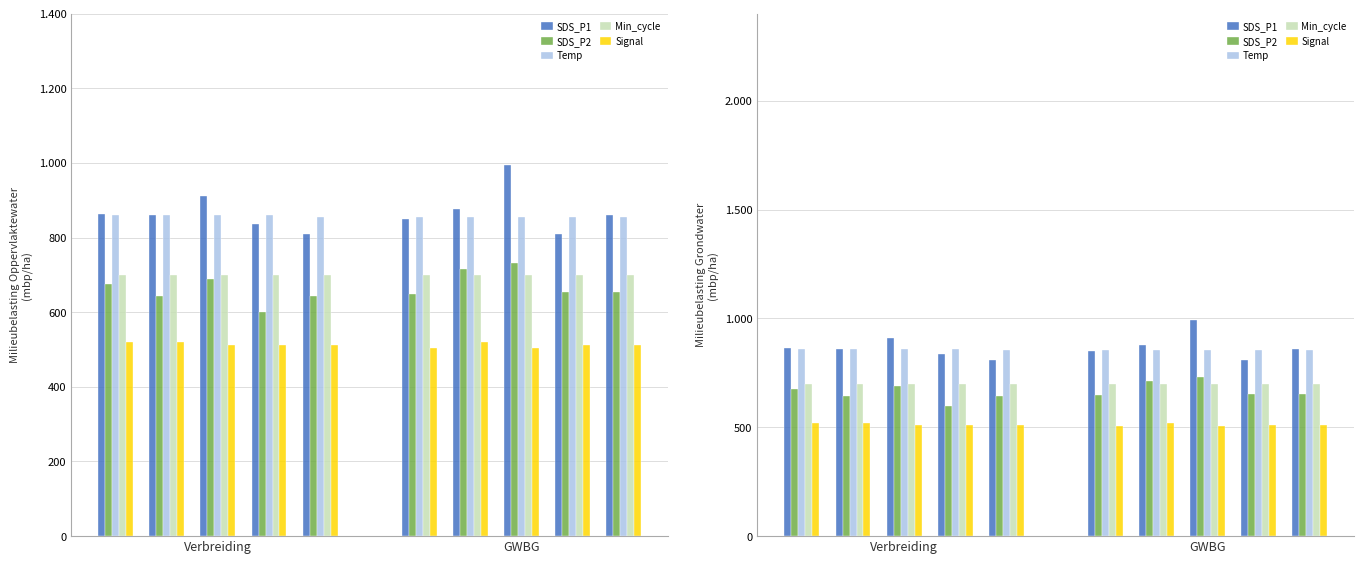

What is the value of the SDS_P2 bar at the 2nd from the left?

644.4